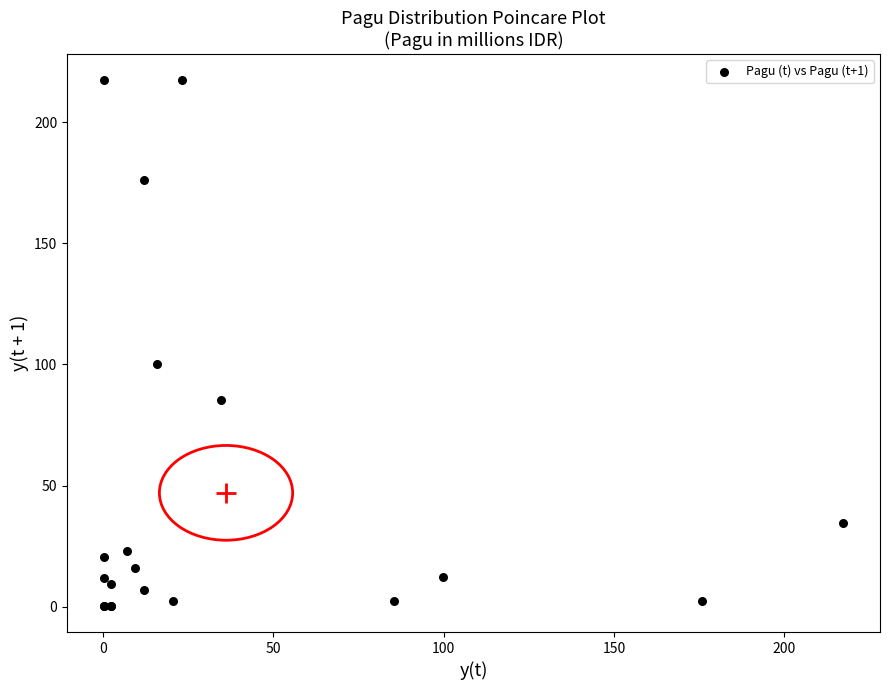

What Y value in the scatter plot is closest to 108?

100.0